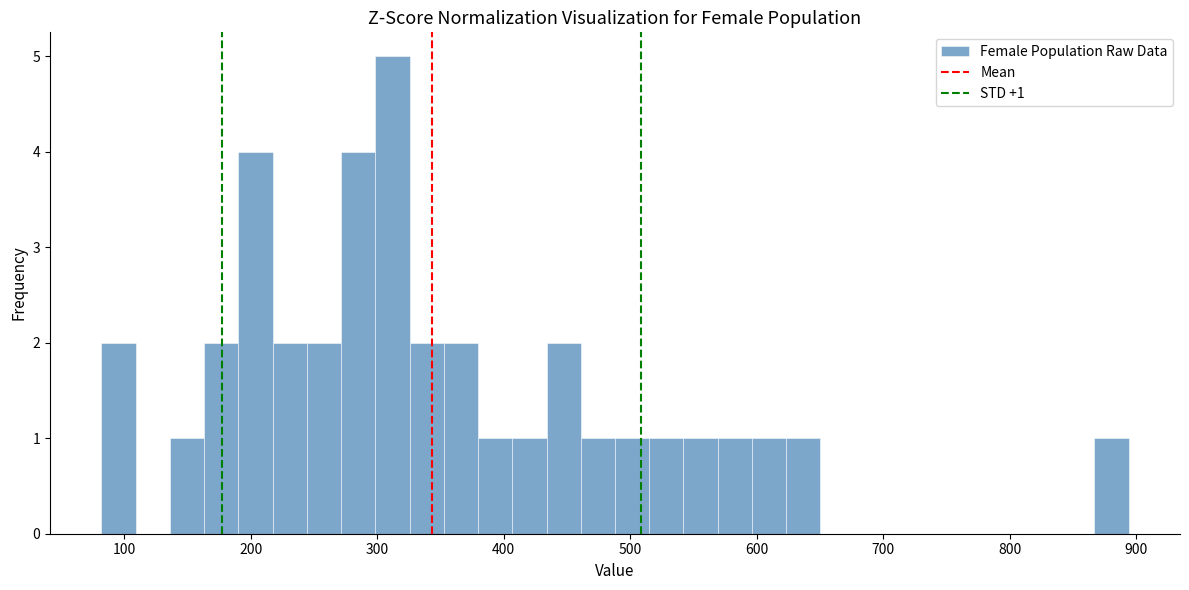

Around what value on the x-axis is the tallest bar? Give the approximate position of its centre, as read against the axis.

310